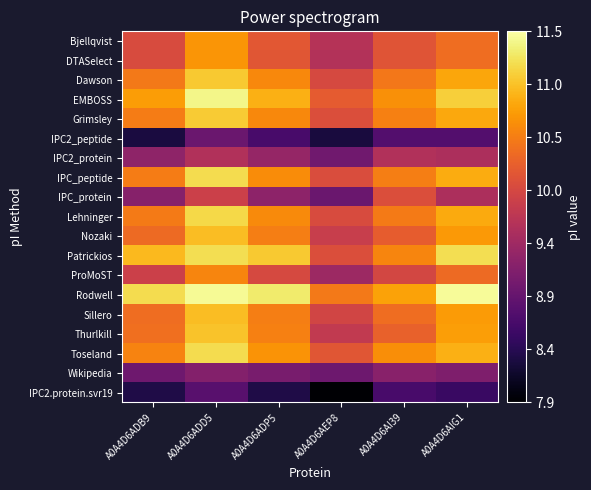

Which category has the highest value across all series?

A0A4D6AIG1